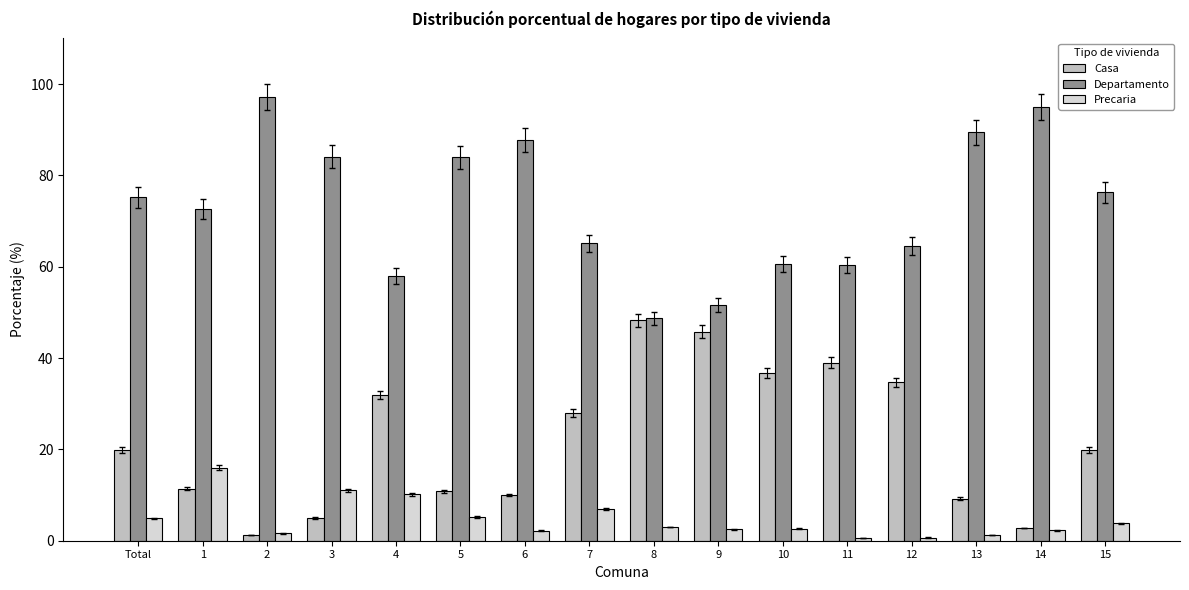

How many groups of bars are there?

16